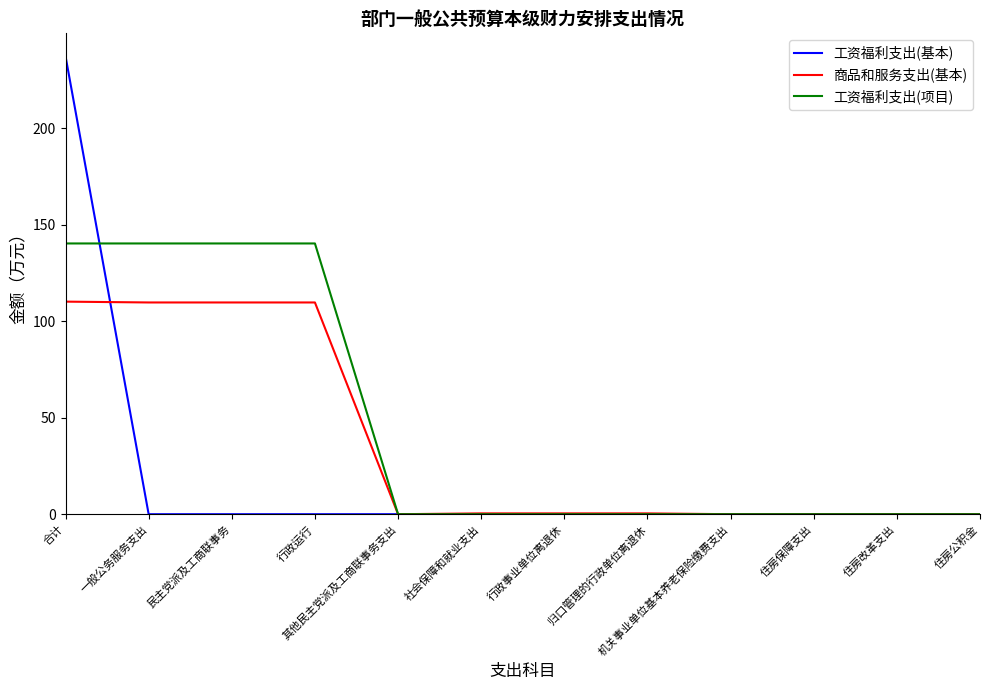

The 工资福利支出(项目) series shows 231.6 at 民主党派及工商联事务. True or false?

False